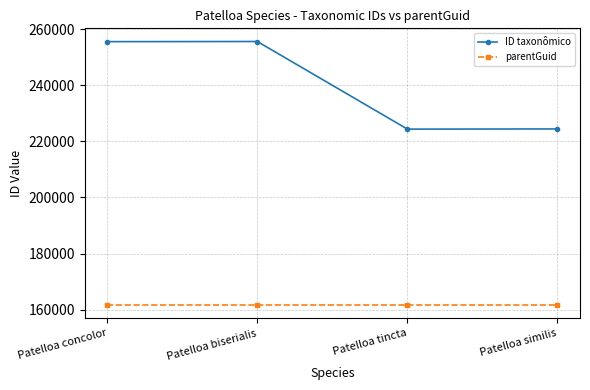

What is the difference between the highest and lowest values at Patelloa concolor?

93878